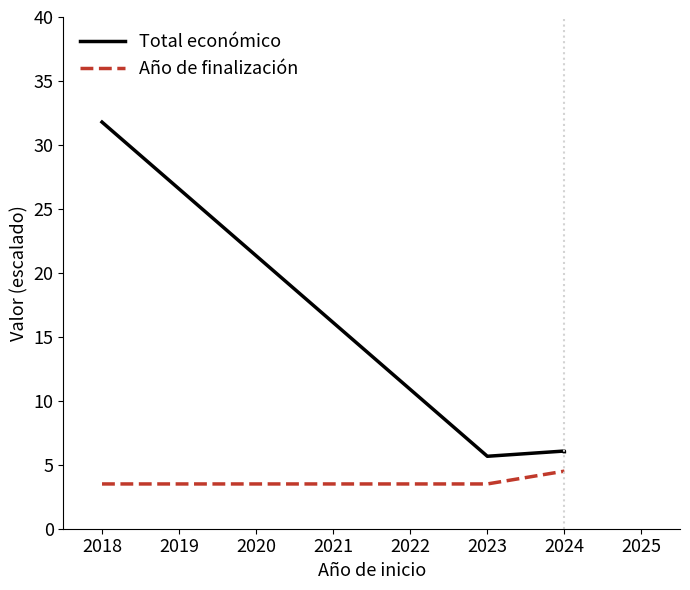

Does the chart have visible grid lines?

No